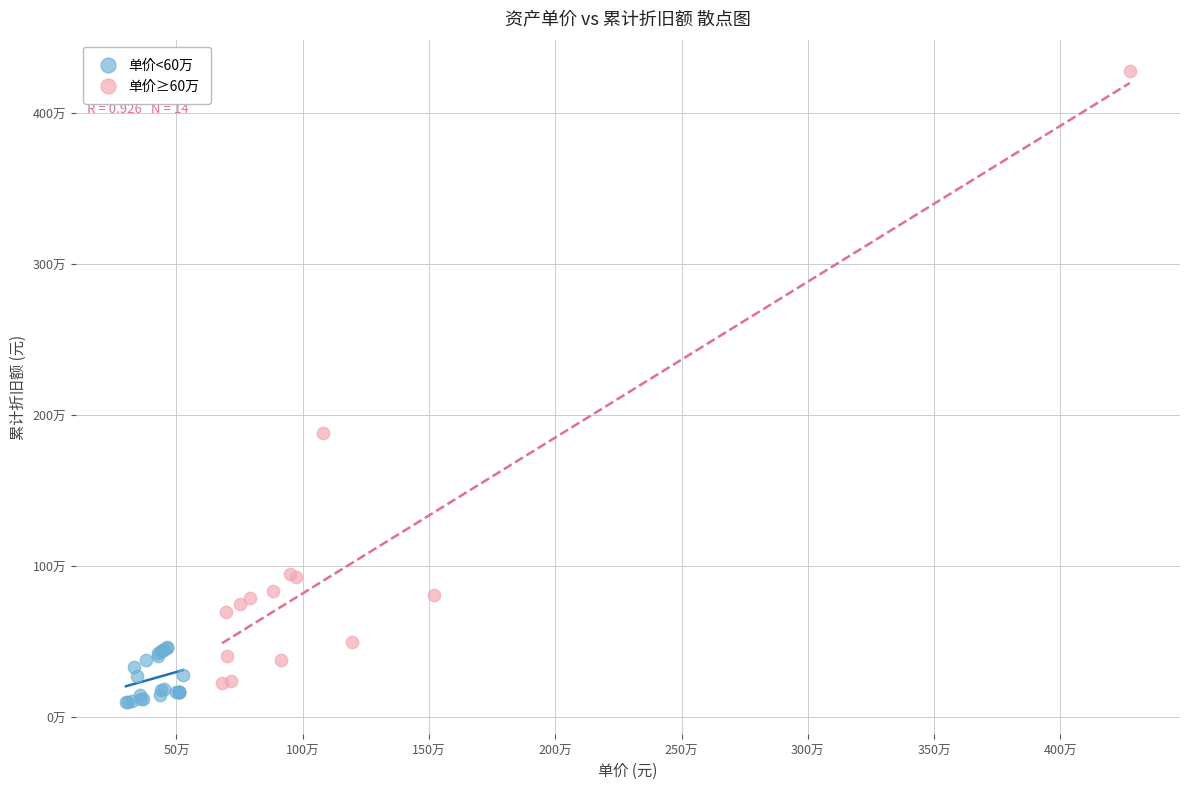

What are all the series names shown in the legend?

单价<60万, 单价≥60万